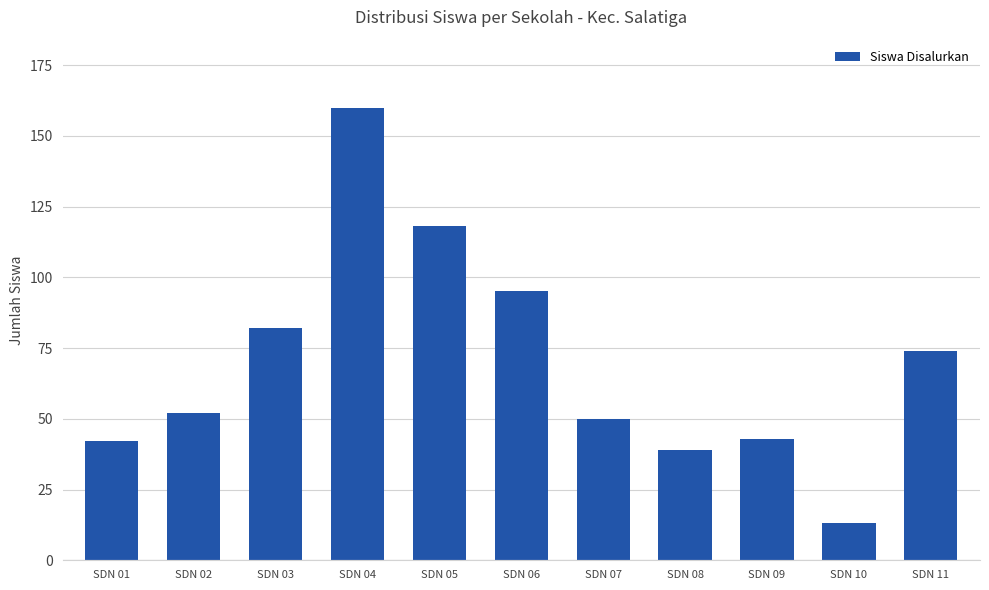

Count the number of categories in the chart.

11